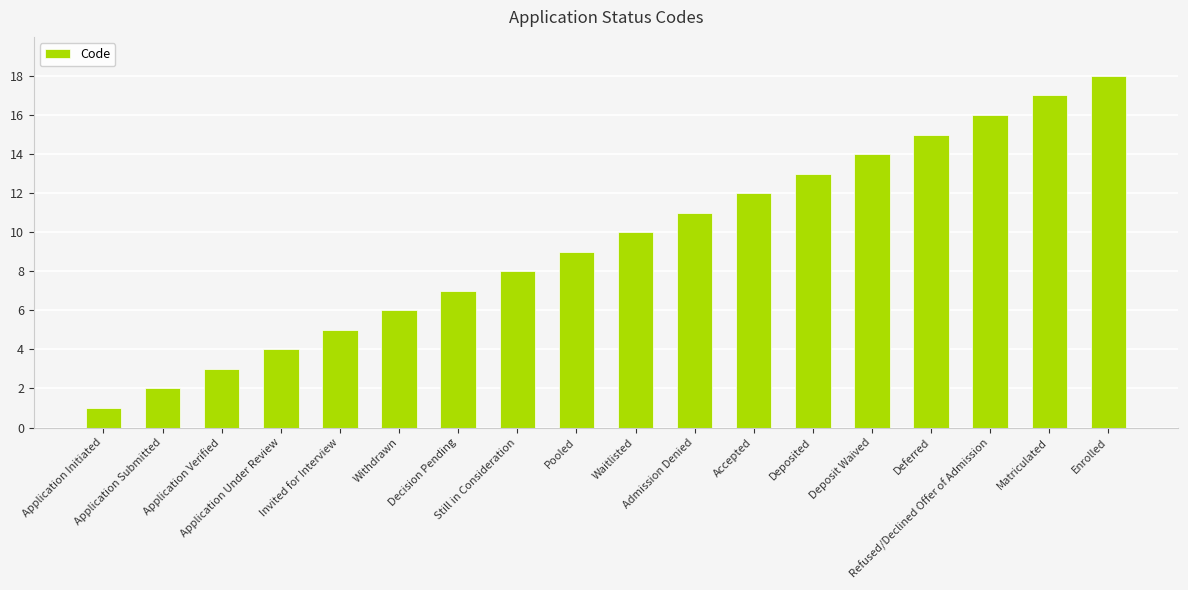

List the labels in order of value, largest first.

Enrolled, Matriculated, Refused/Declined Offer of Admission, Deferred, Deposit Waived, Deposited, Accepted, Admission Denied, Waitlisted, Pooled, Still in Consideration, Decision Pending, Withdrawn, Invited for Interview, Application Under Review, Application Verified, Application Submitted, Application Initiated